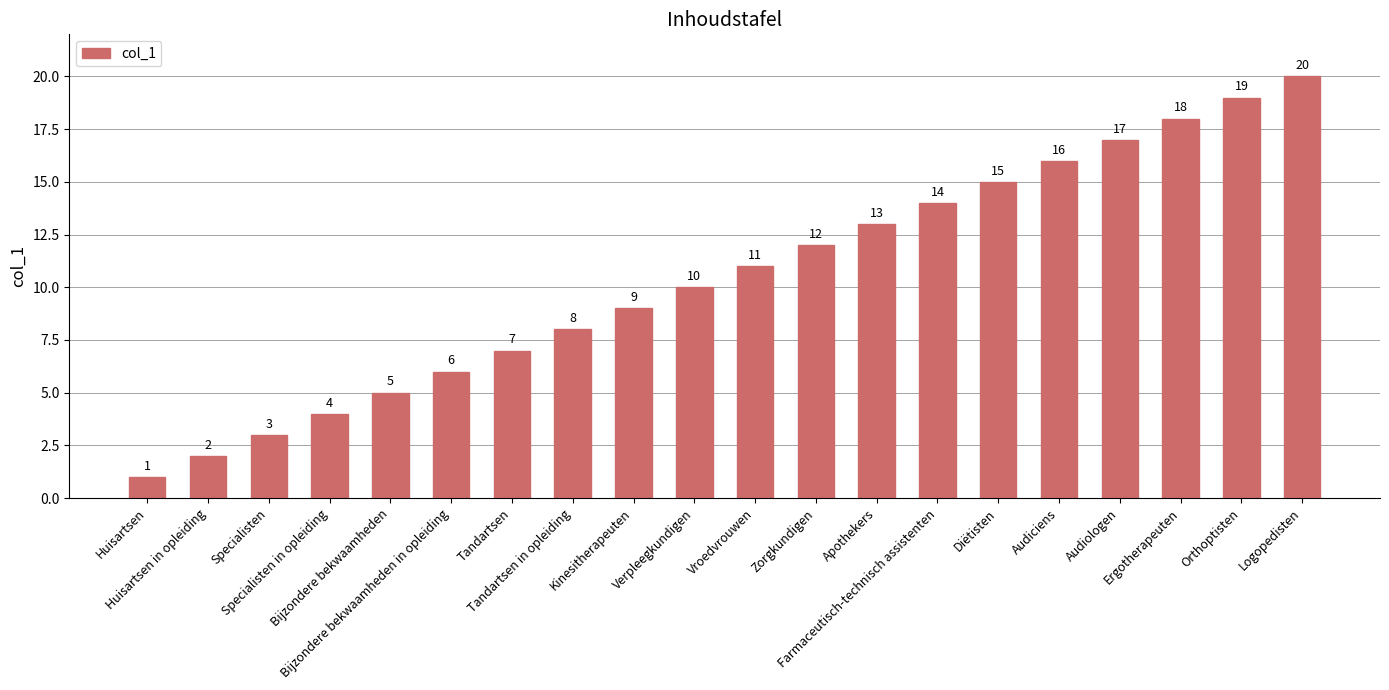

Reading left to right, list all the values displayed in this chart.

Huisartsen=1	Huisartsen in opleiding=2	Specialisten=3	Specialisten in opleiding=4	Bijzondere bekwaamheden=5	Bijzondere bekwaamheden in opleiding=6	Tandartsen=7	Tandartsen in opleiding=8	Kinesitherapeuten=9	Verpleegkundigen=10	Vroedvrouwen=11	Zorgkundigen=12	Apothekers=13	Farmaceutisch-technisch assistenten=14	Diëtisten=15	Audiciens=16	Audiologen=17	Ergotherapeuten=18	Orthoptisten=19	Logopedisten=20